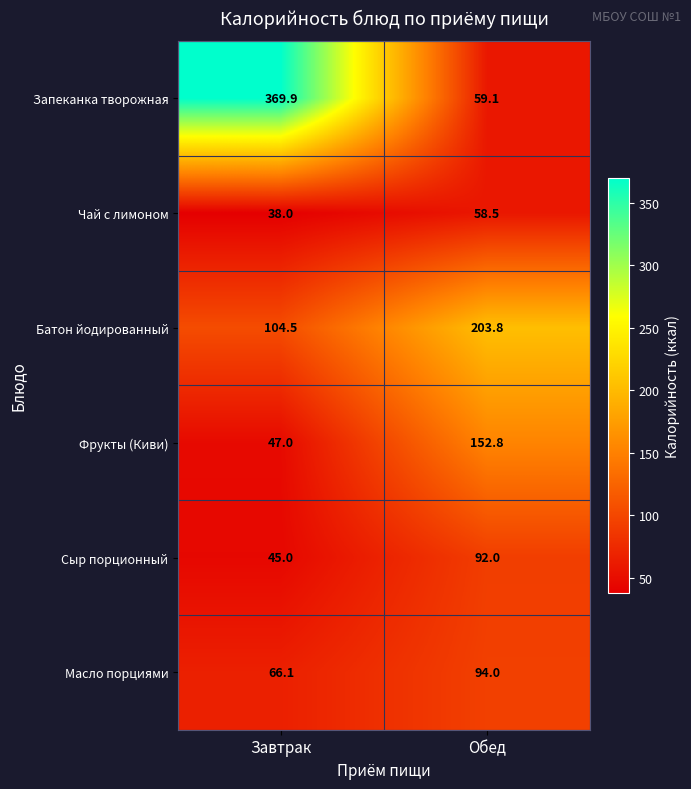

What is the approximate value of Масло порциями at Обед?

94.0